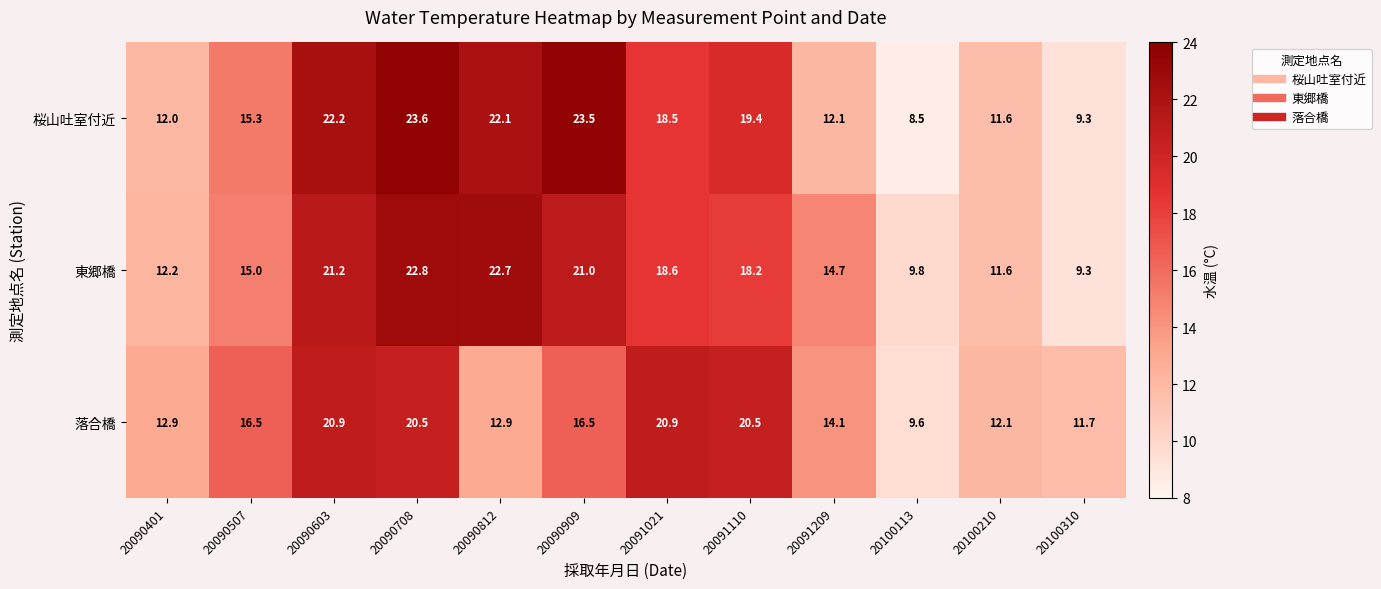

Where is 落合橋 nearest to the value 15?

20091209